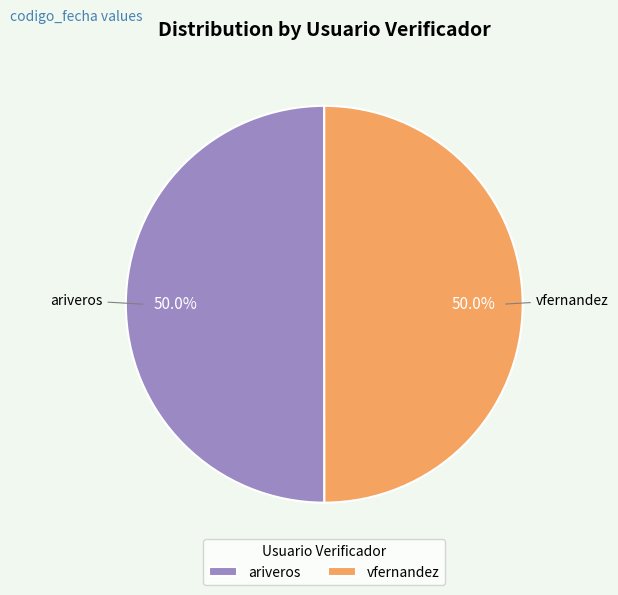

True or false: ariveros accounts for 50% of the total.

True